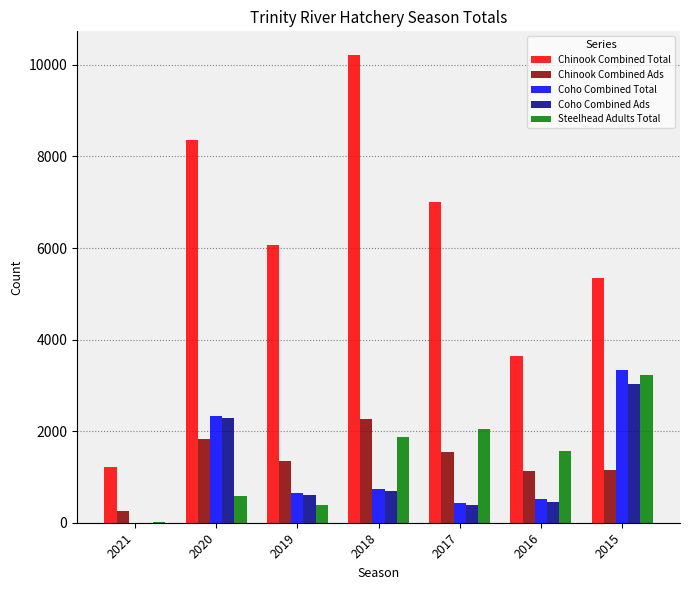

The value of Coho Combined Total at 2020 is 3613. True or false?

False